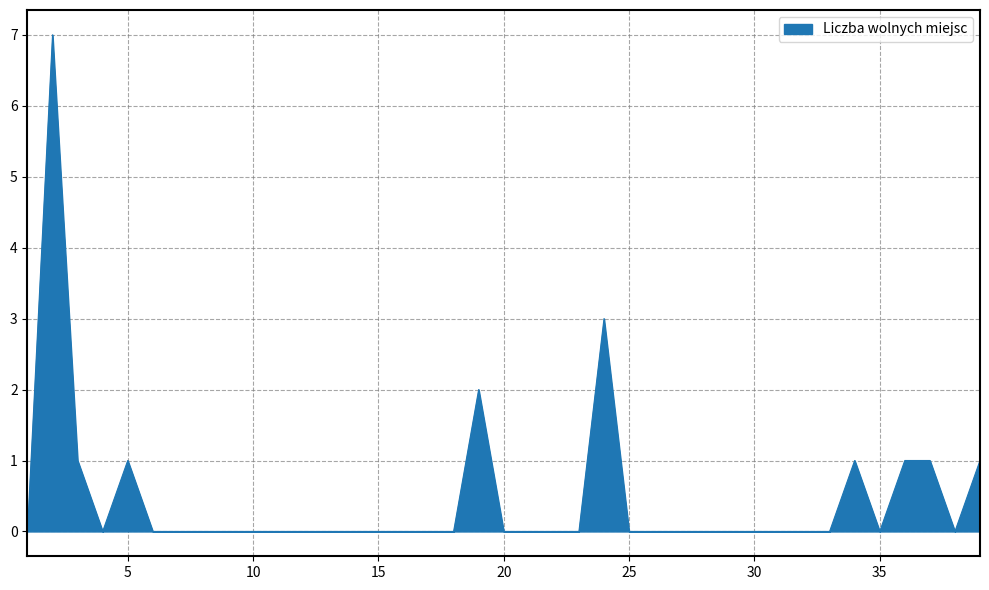

True or false: the data has more than 2 interior local peaks.

True